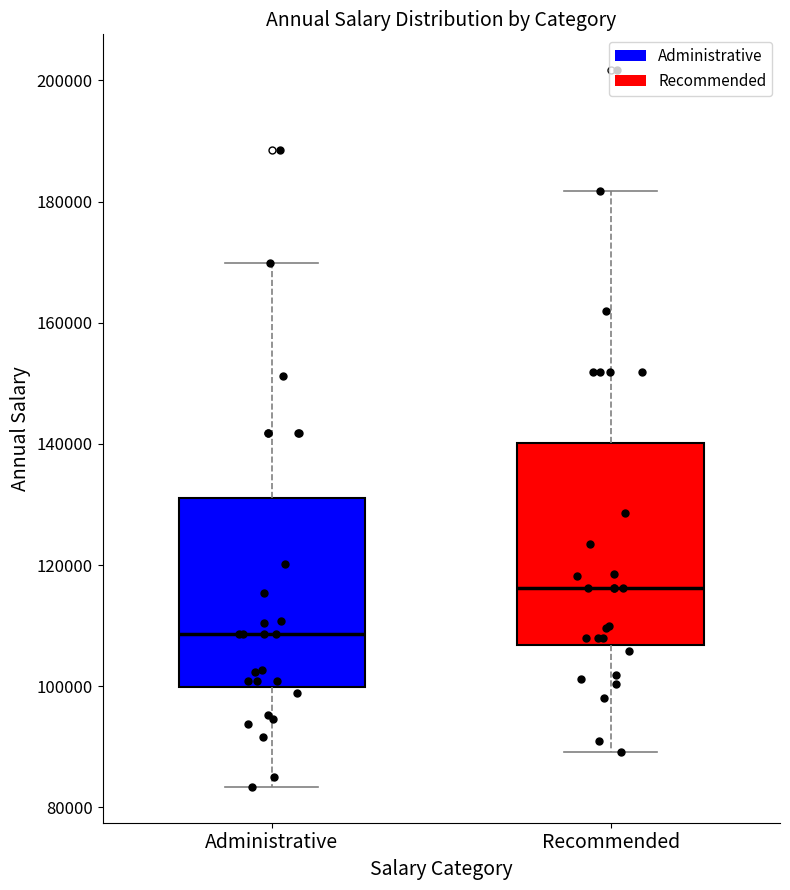

Comparing the boxes themselves (not the whiskers), which one is the tallest?

Recommended